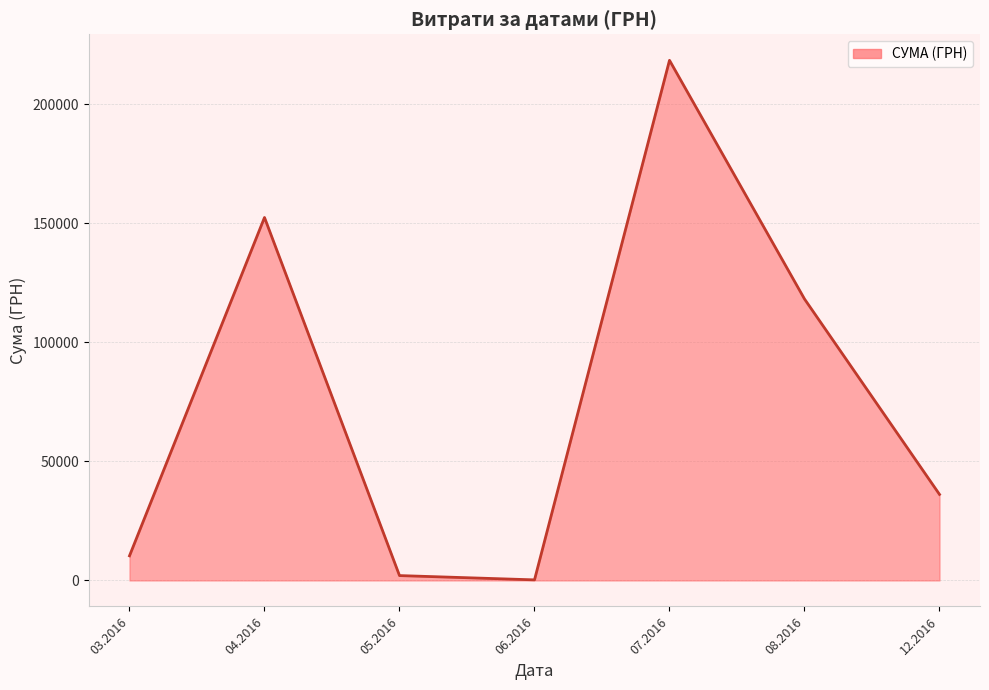

The value at 03.2016 is 10339.7. True or false?

True